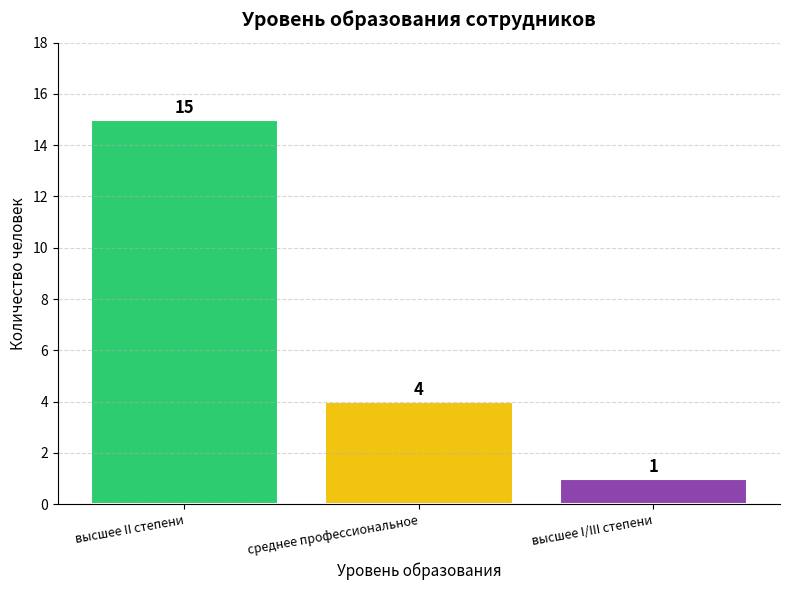

The value at высшее I/III степени is 1. True or false?

True